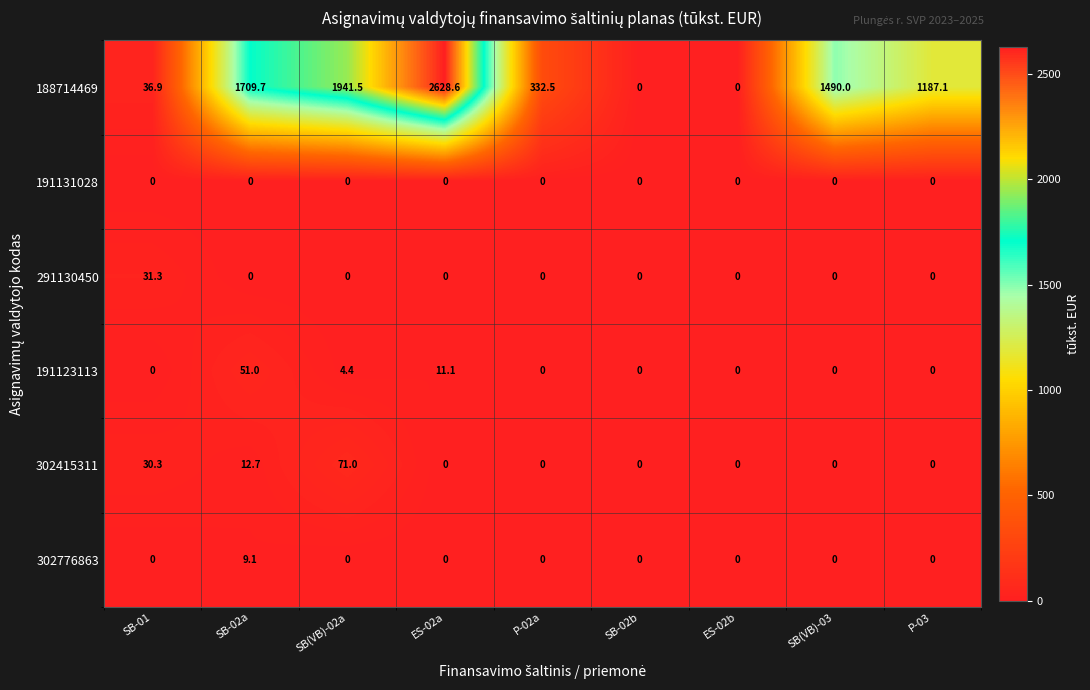

The value of 291130450 at P-03 is 0.0. True or false?

True